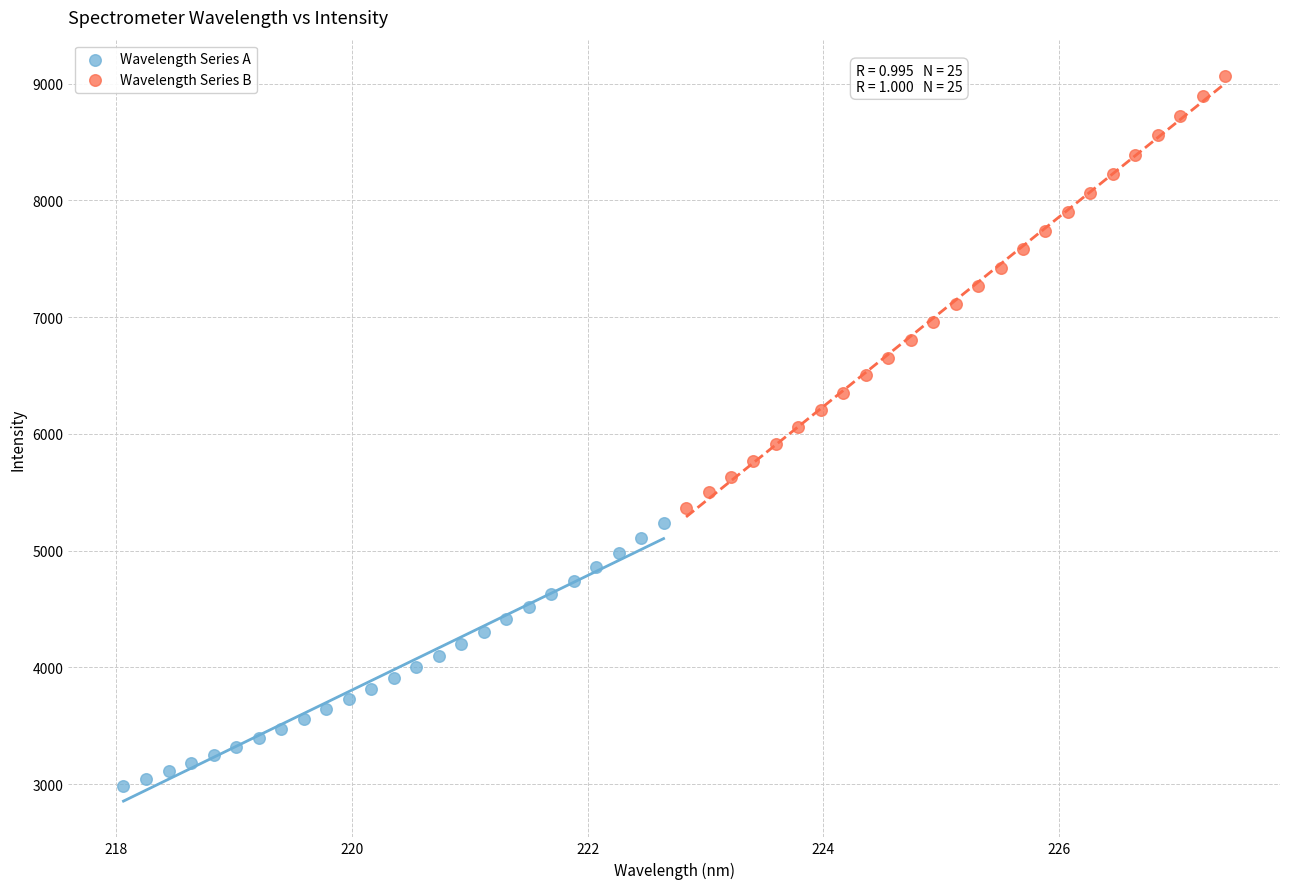

Which series contains the lowest Y value?

Wavelength Series A